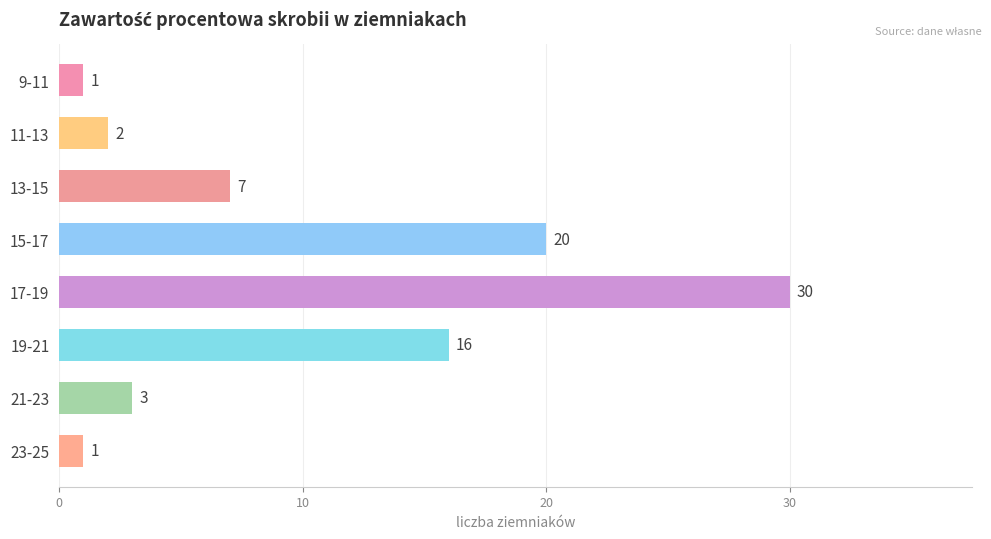

How many data points does each series have?

8